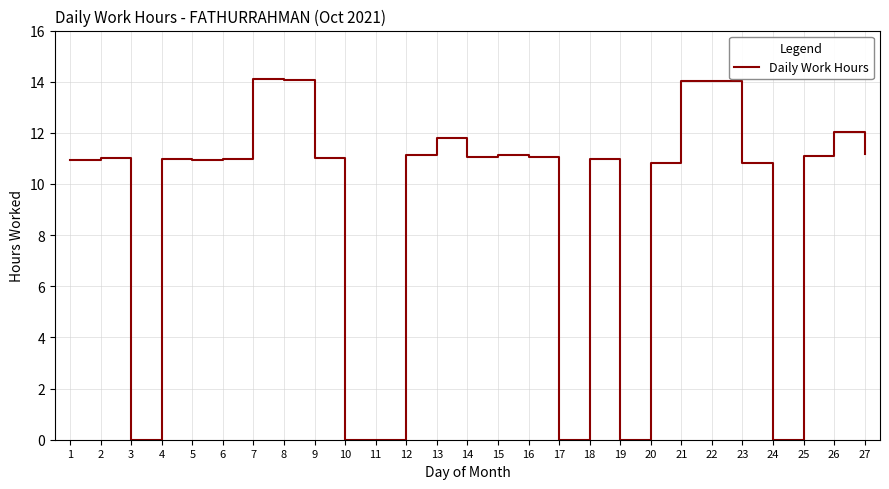

True or false: the data shows 20.3 at 26.

False